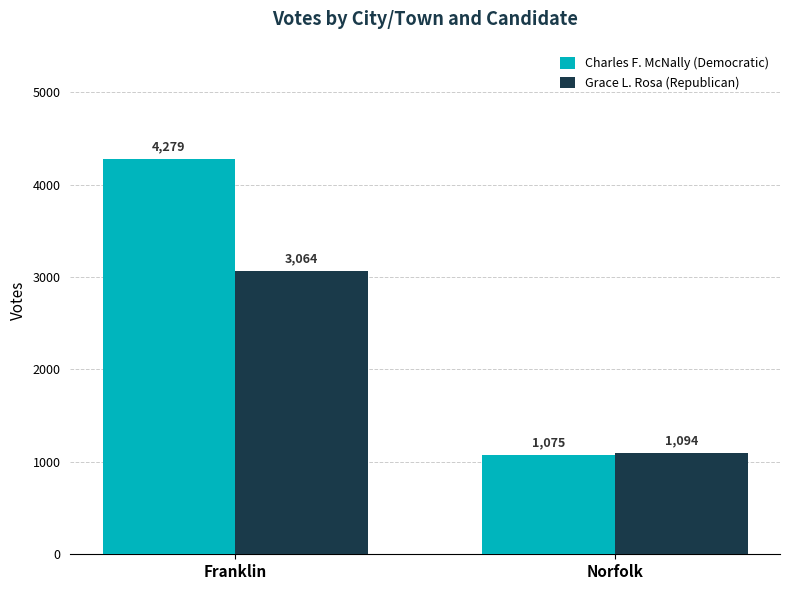

At which label does Charles F. McNally (Democratic) reach its minimum?

Norfolk